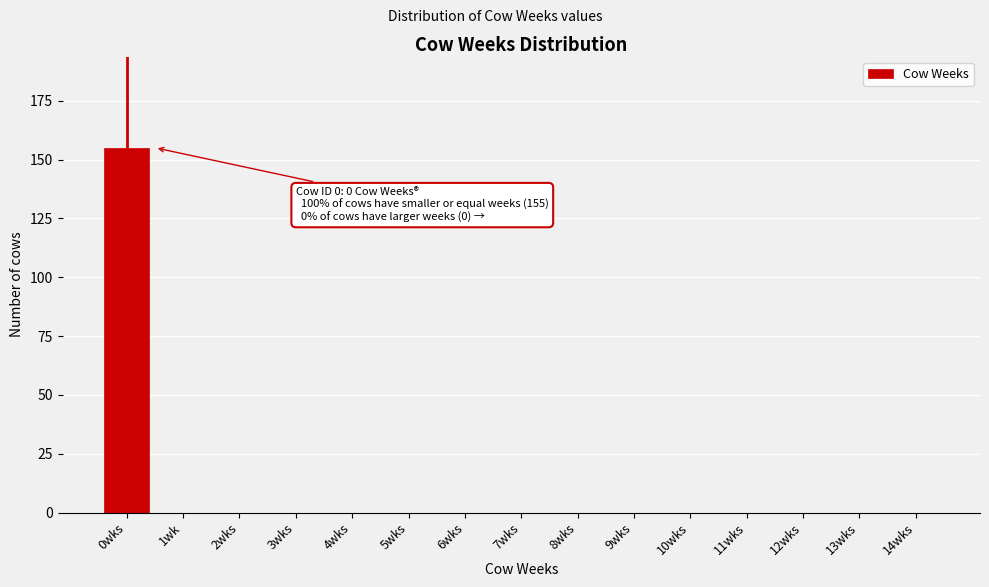

Reading left to right, transcribe all the data shown in this chart.

0wks=155	1wk=0	2wks=0	3wks=0	4wks=0	5wks=0	6wks=0	7wks=0	8wks=0	9wks=0	10wks=0	11wks=0	12wks=0	13wks=0	14wks=0